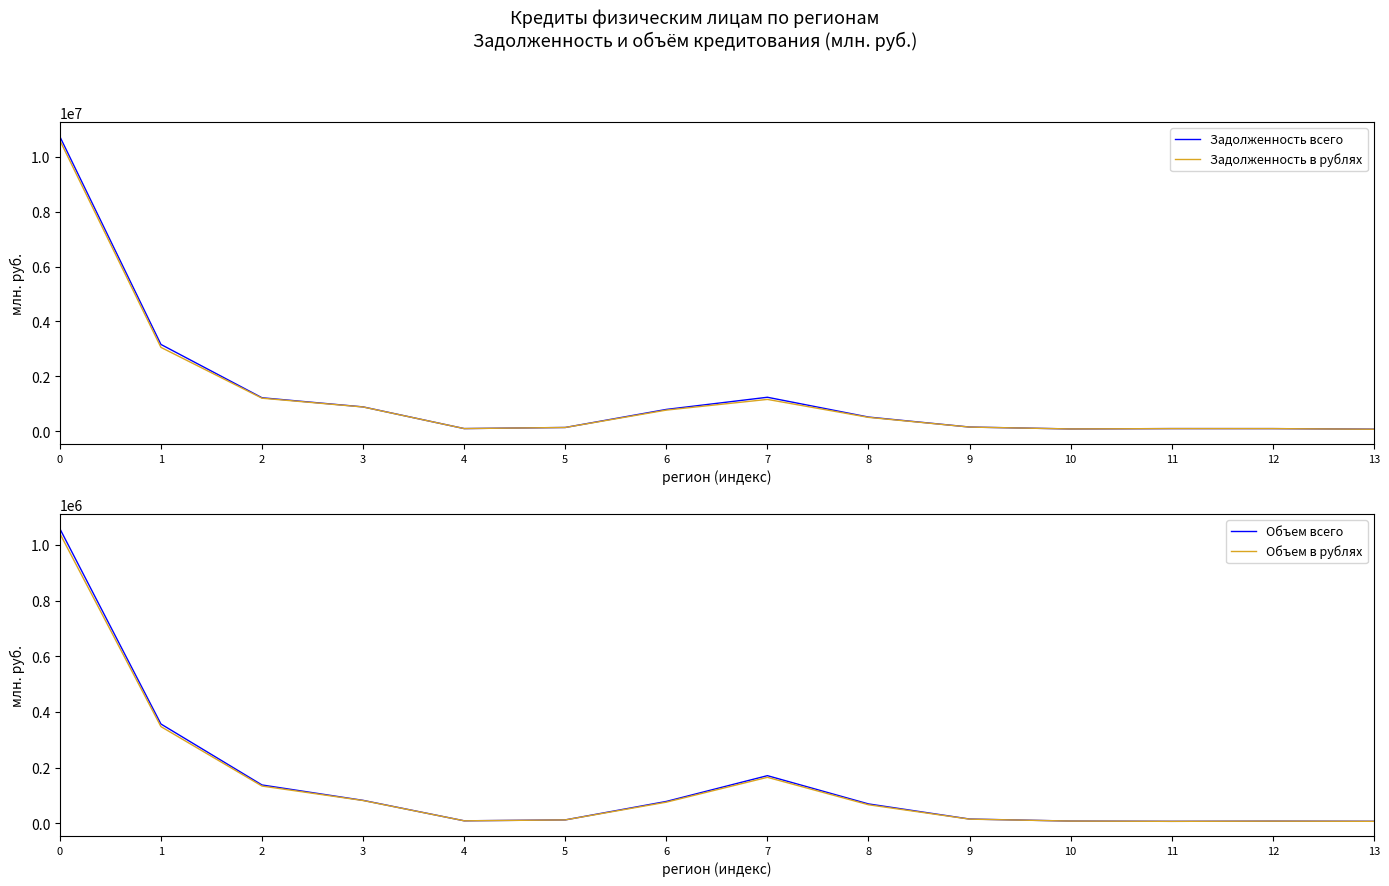

What is the value of the Объем всего point at the 11th from the left?

8156